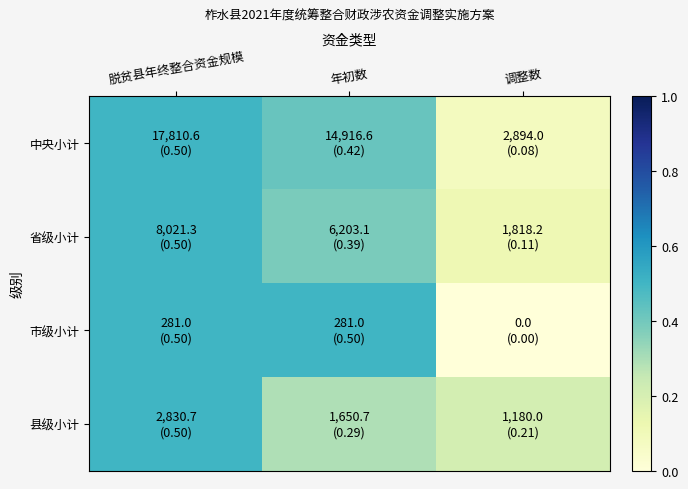

Reading left to right, what are all the values shown in this chart?

中央小计: 脱贫县年终整合资金规模=0.5	年初数=0.4	调整数=0.1
省级小计: 脱贫县年终整合资金规模=0.5	年初数=0.4	调整数=0.1
市级小计: 脱贫县年终整合资金规模=0.5	年初数=0.5	调整数=0.0
县级小计: 脱贫县年终整合资金规模=0.5	年初数=0.3	调整数=0.2